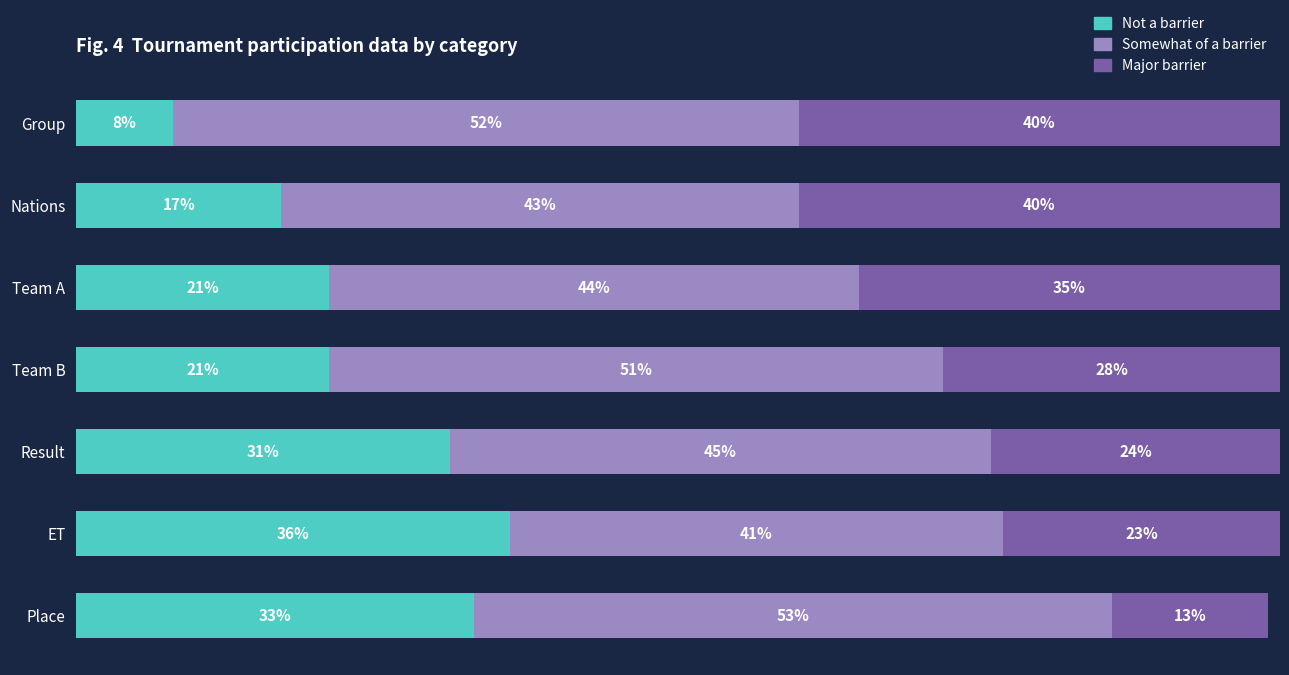

At which label does Not a barrier reach its minimum?

Group